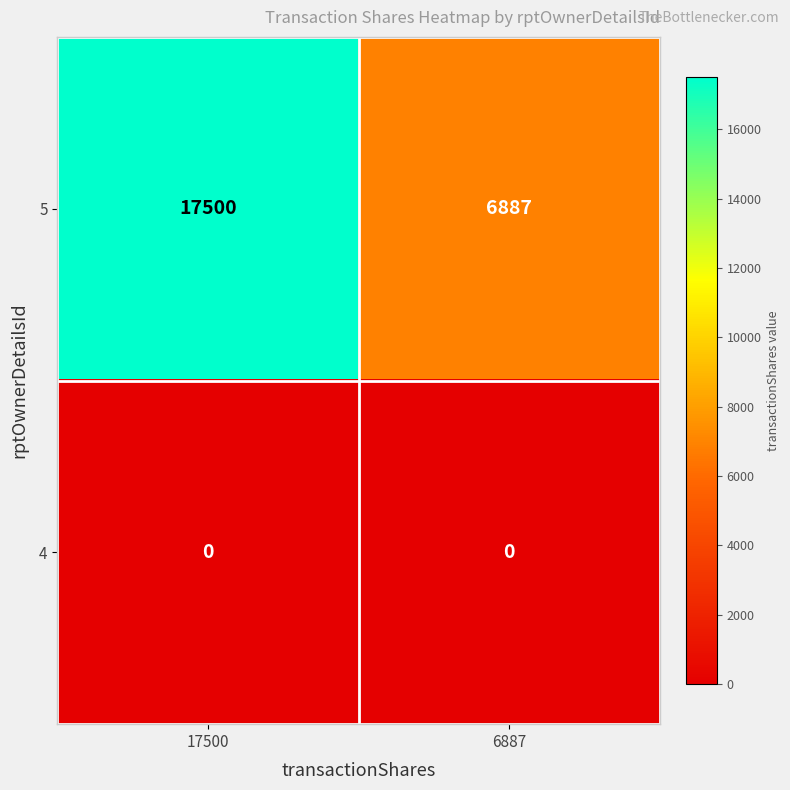

What is the difference between the highest and lowest values at 17500?

17500